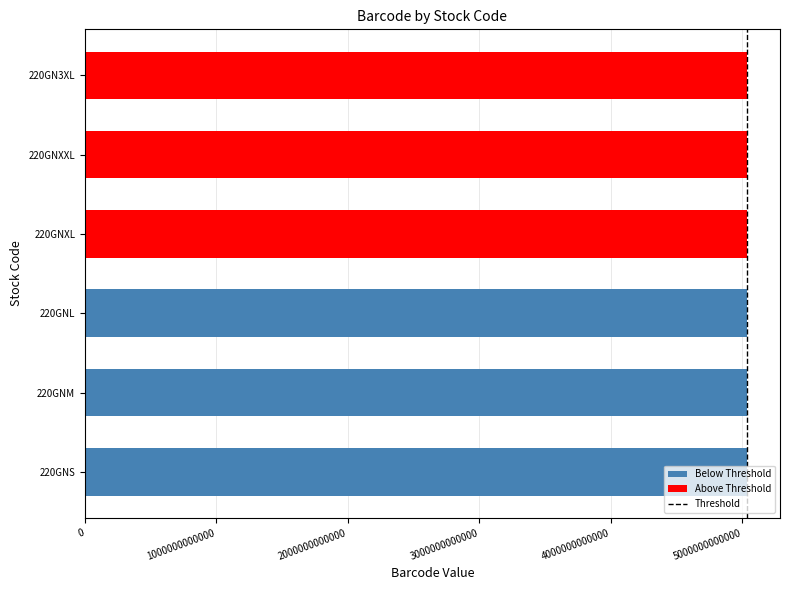

Are the bars horizontal?

Yes